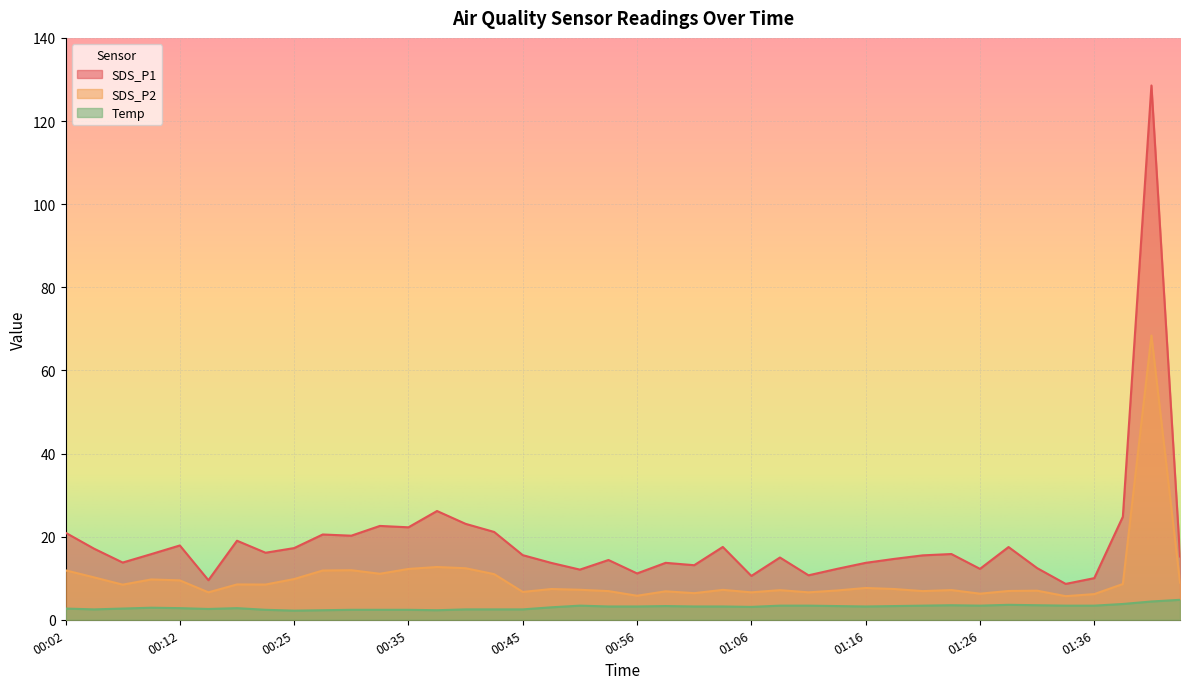

Which category has the lowest value across all series?

00:25